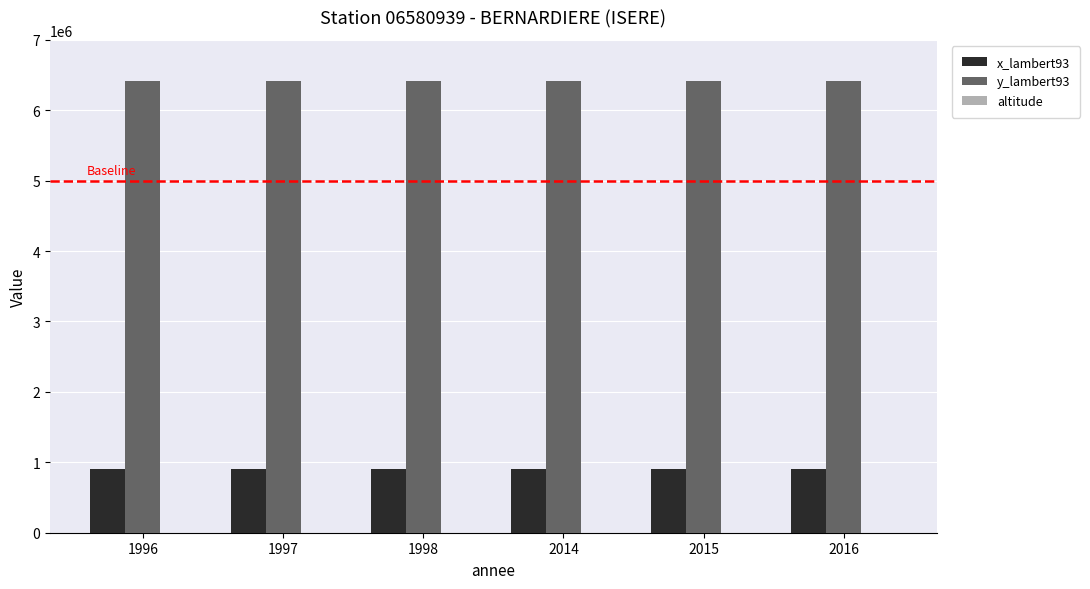

The value of y_lambert93 at 2014 is 11142181. True or false?

False